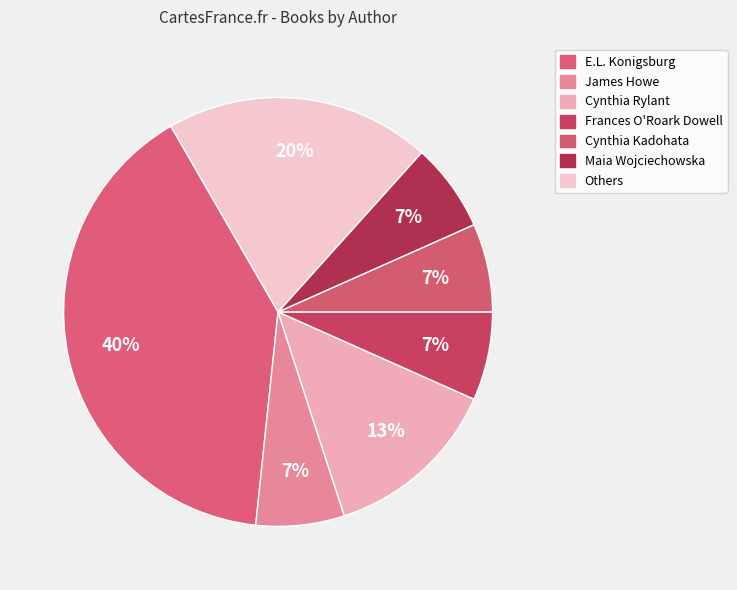

To the nearest percent, what percentage of the pie is Frances O'Roark Dowell?

7%